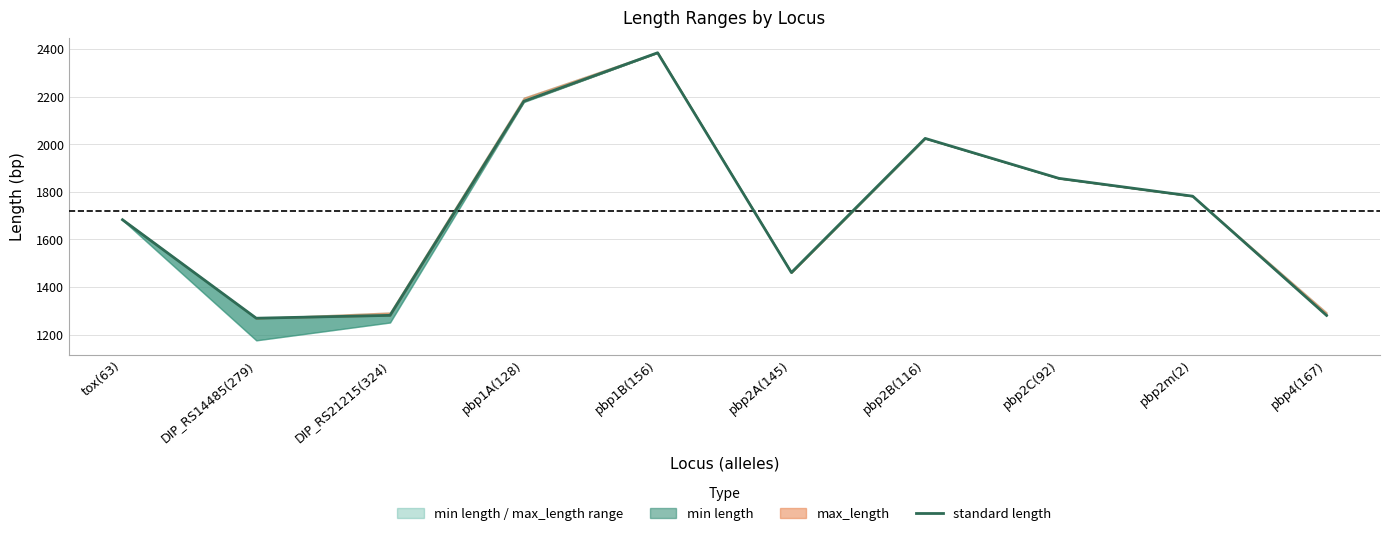

What is the difference between the second highest and second lowest values?

900